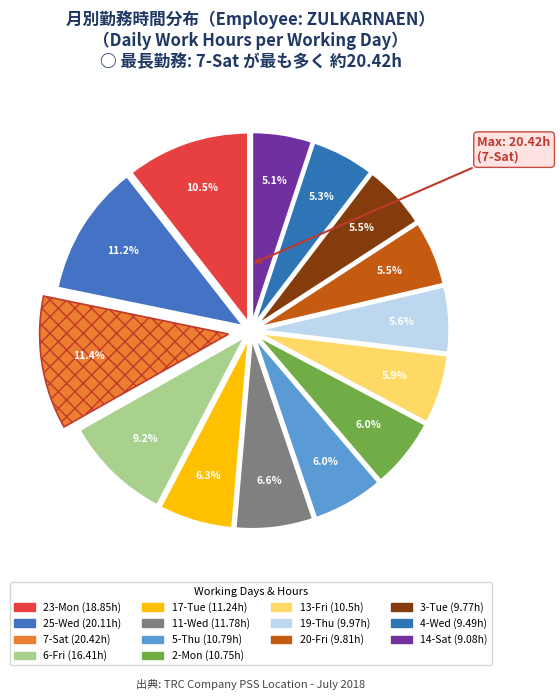

Count the number of slices in the pie.

14